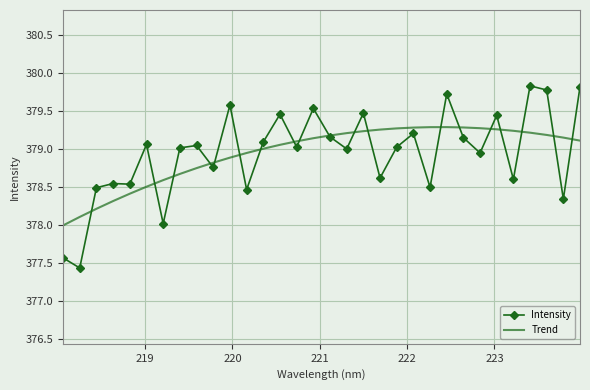

Which series has the widest spread of values?

Intensity